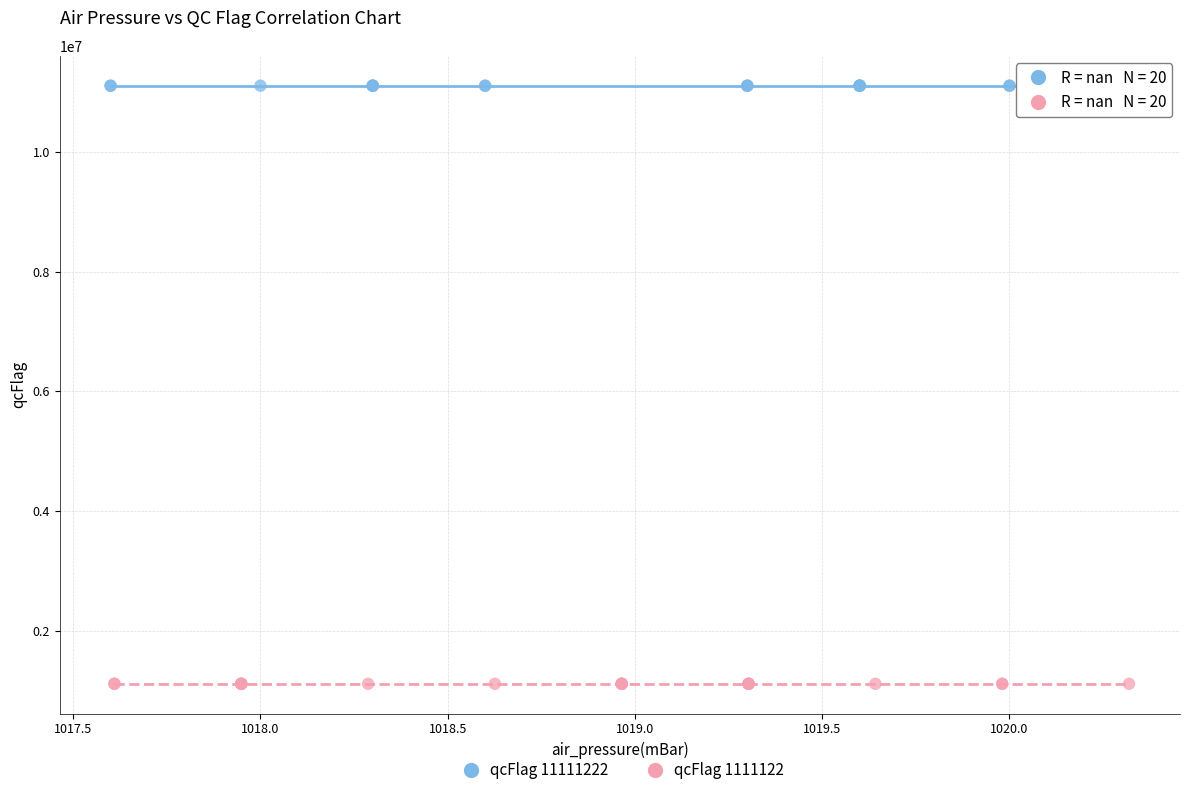

Which series contains the highest Y value?

qcFlag 11111222